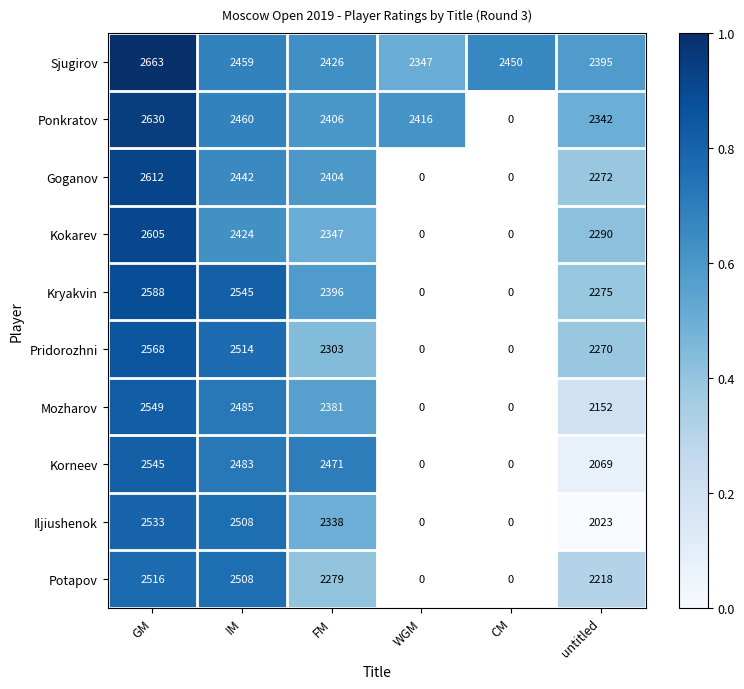

At how many categories does at least one series exceed 0?

6